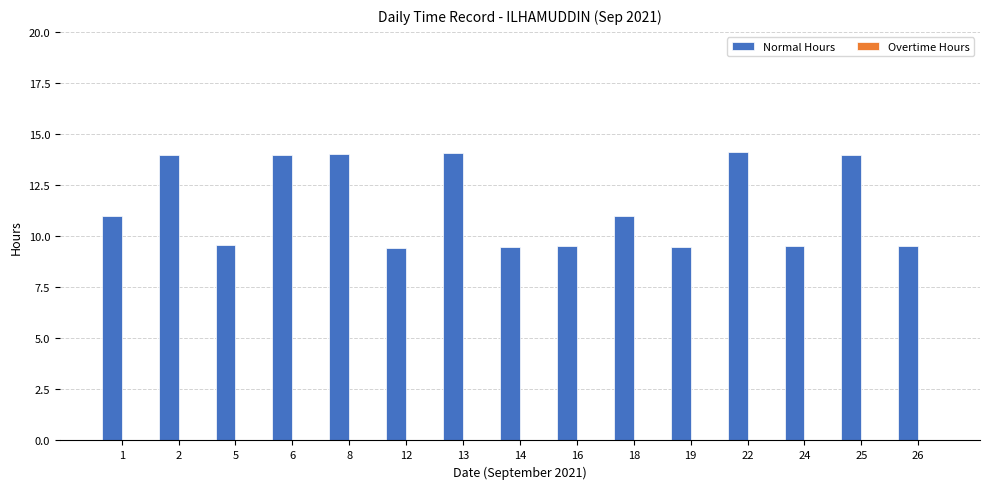

Between 12 and 22, which is larger?

22